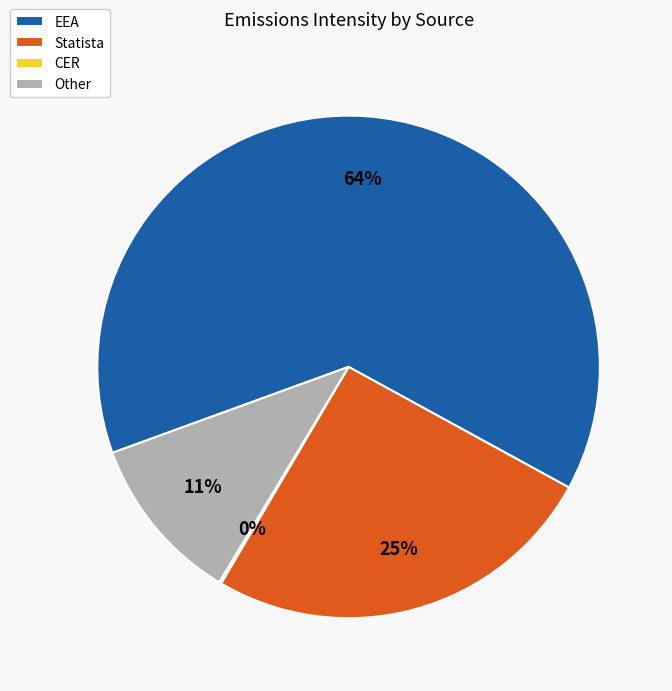

Is the sum of Other and EEA greater than half?

Yes